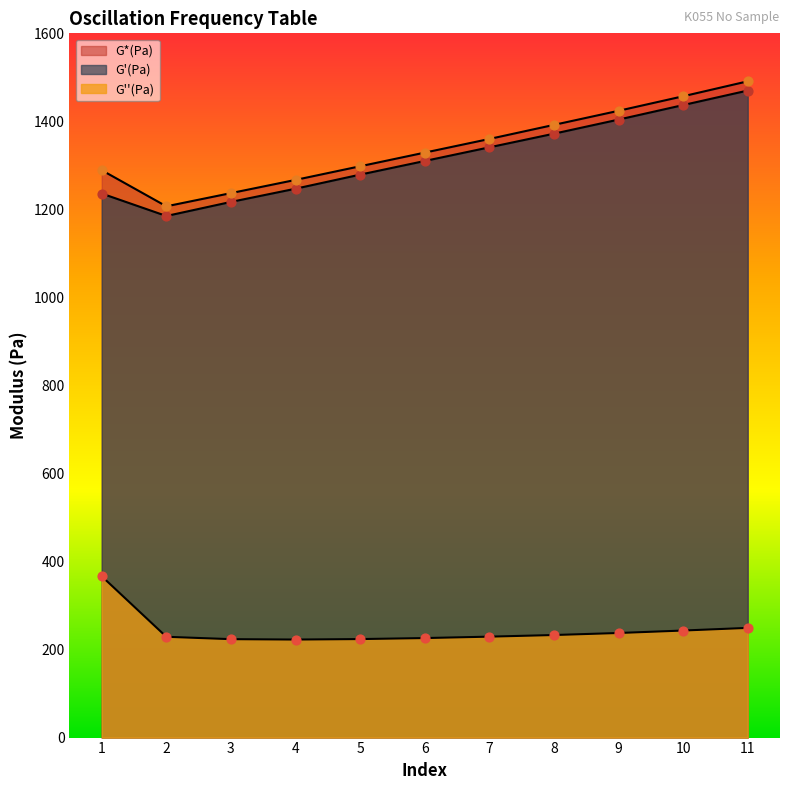

What is the total value across all series at 11?

3210.2